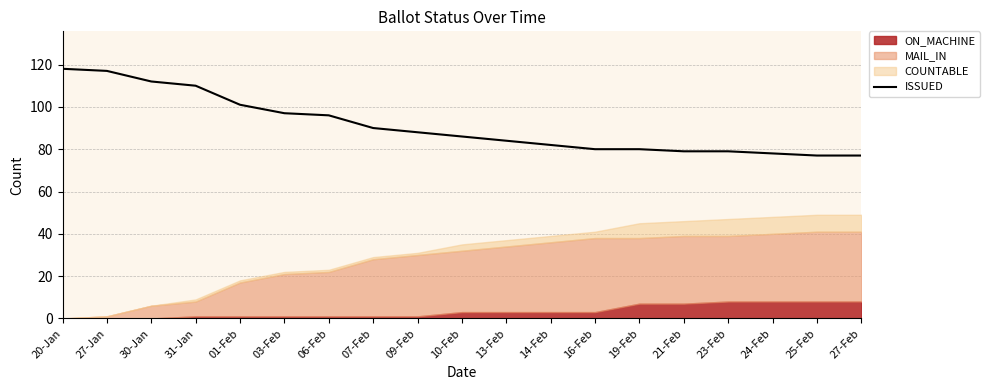

Does the chart display data point markers on the line(s)?

No